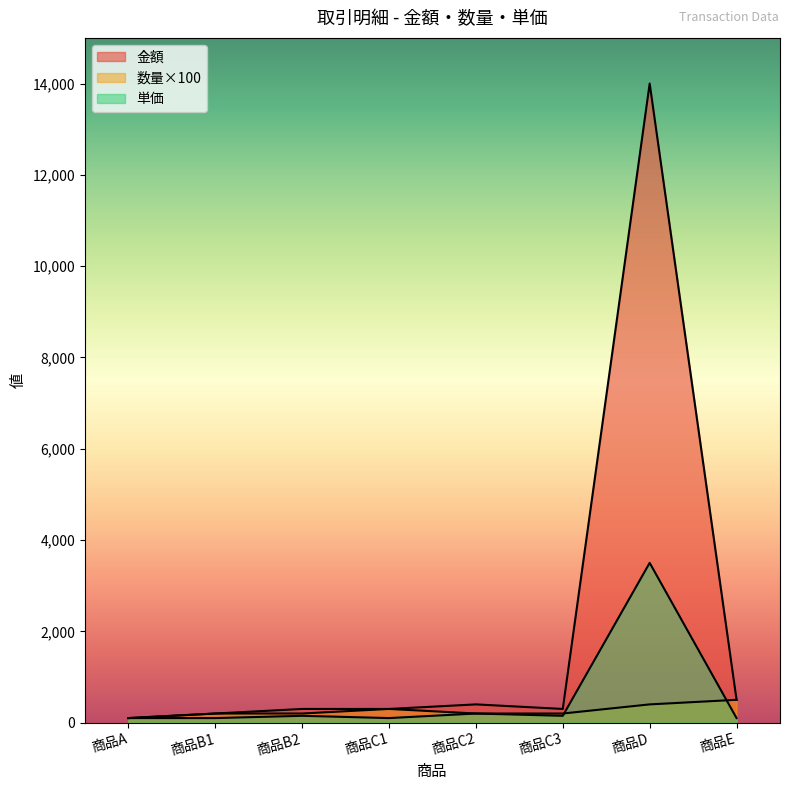

What is the highest value of the 金額 series?

14000